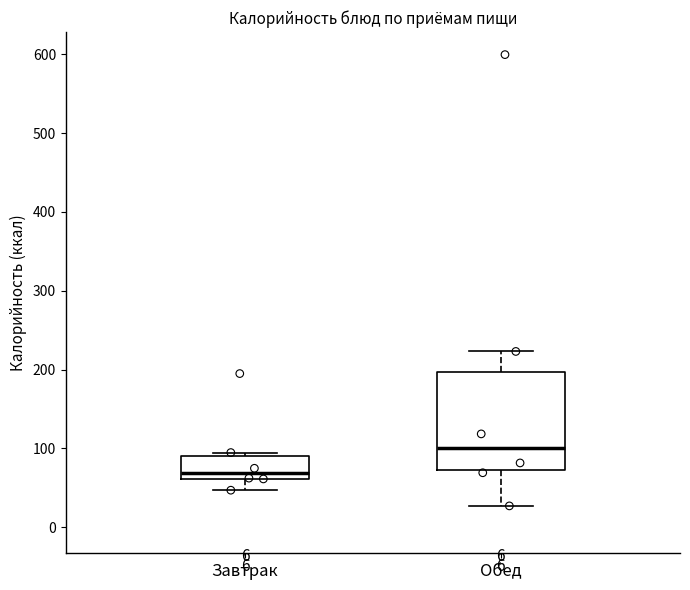

Where does the lower whisker of the box for Обед end on the y-axis? The values are not printed on the chart, so give them approximately, as read against the axis.

30